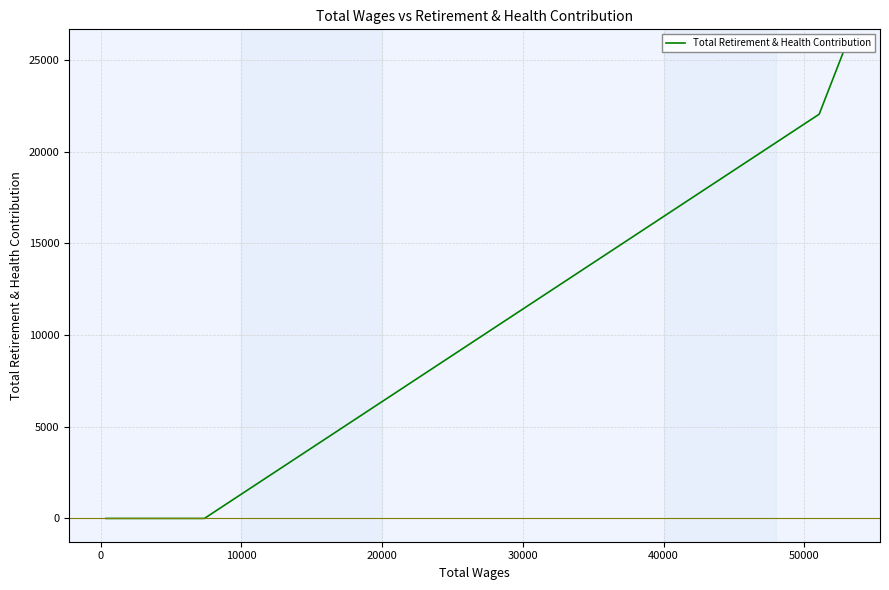

True or false: the data has more than 1 interior local peaks.

False